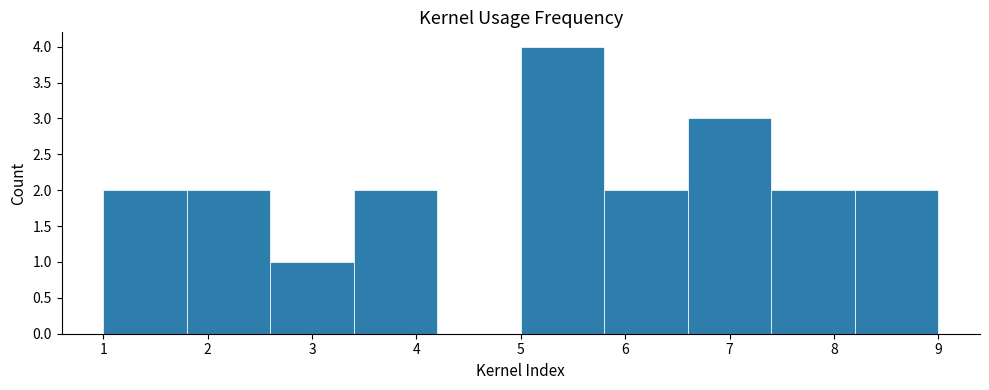

Which range on the x-axis has the tallest bar?

5.0 to 5.8